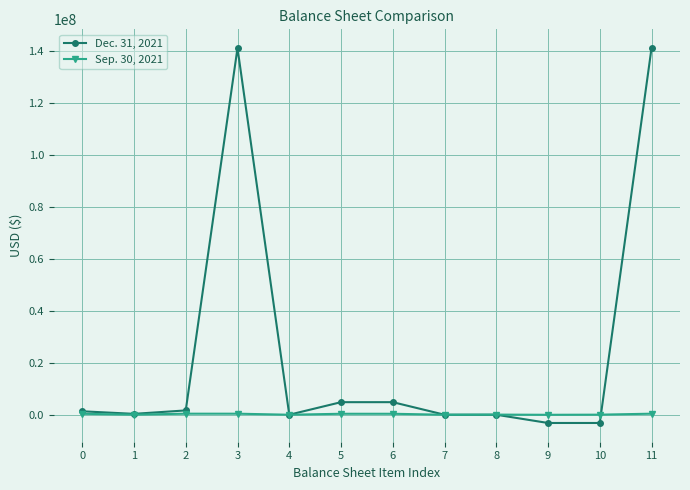

What is the spread (max minus min) of values at 7?

57